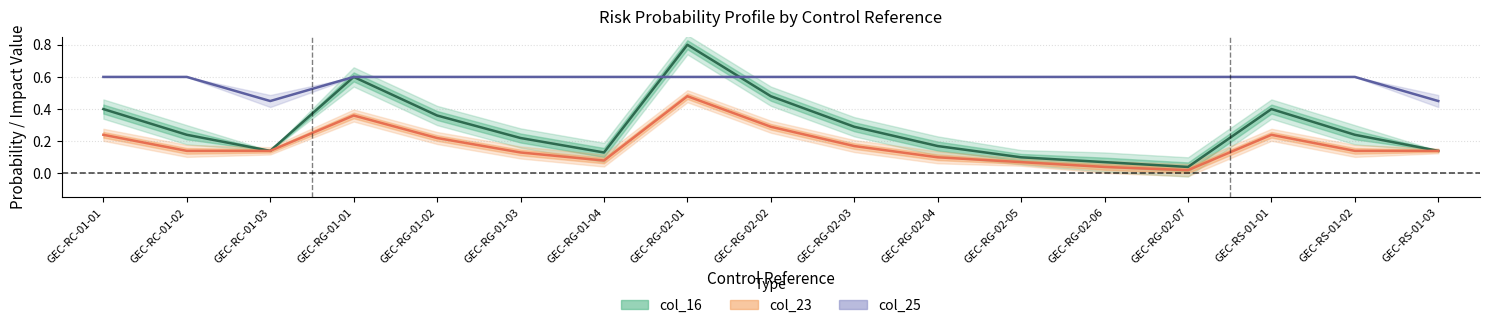

Does the chart have visible grid lines?

Yes